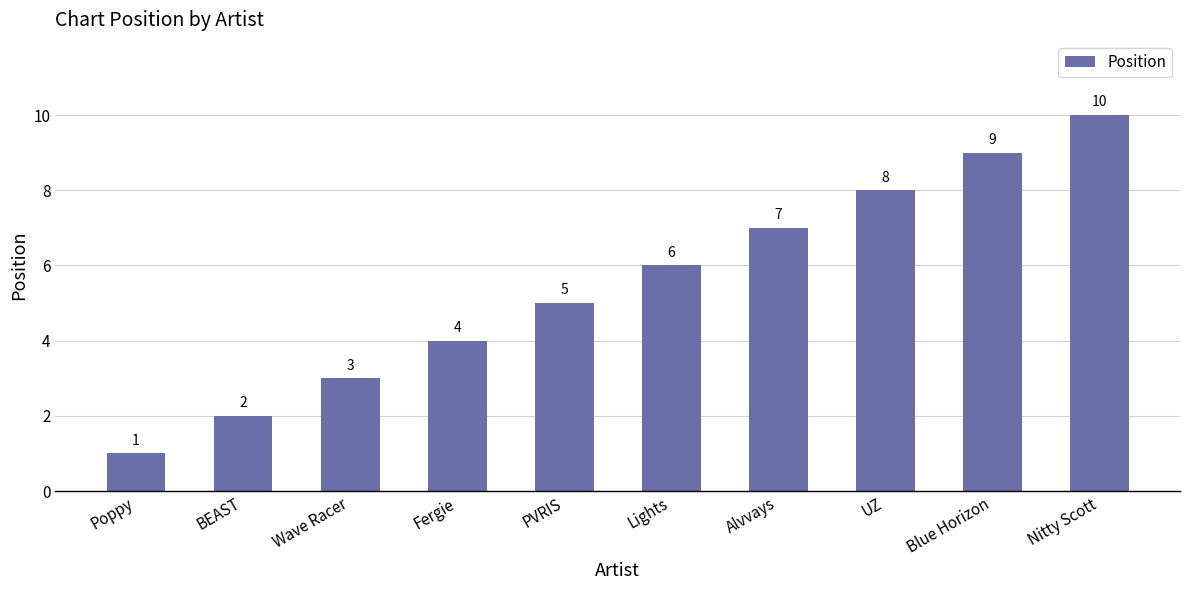

True or false: the data shows 7 at Fergie.

False